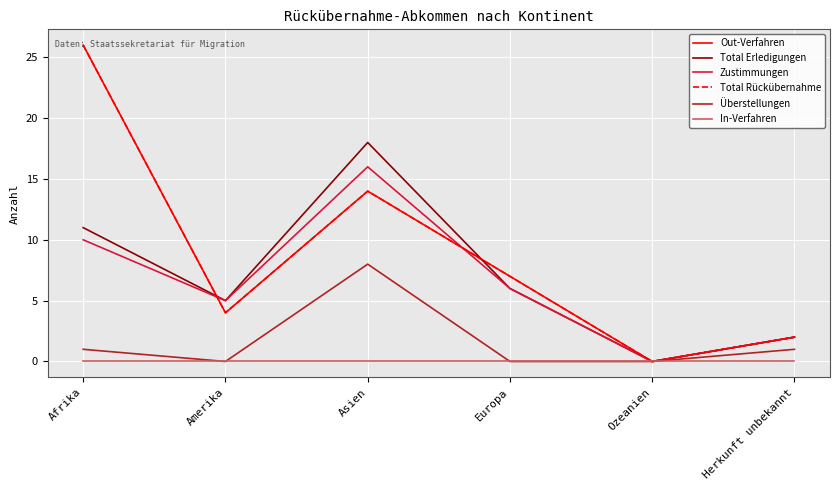

True or false: Überstellungen and In-Verfahren cross at least once.

False